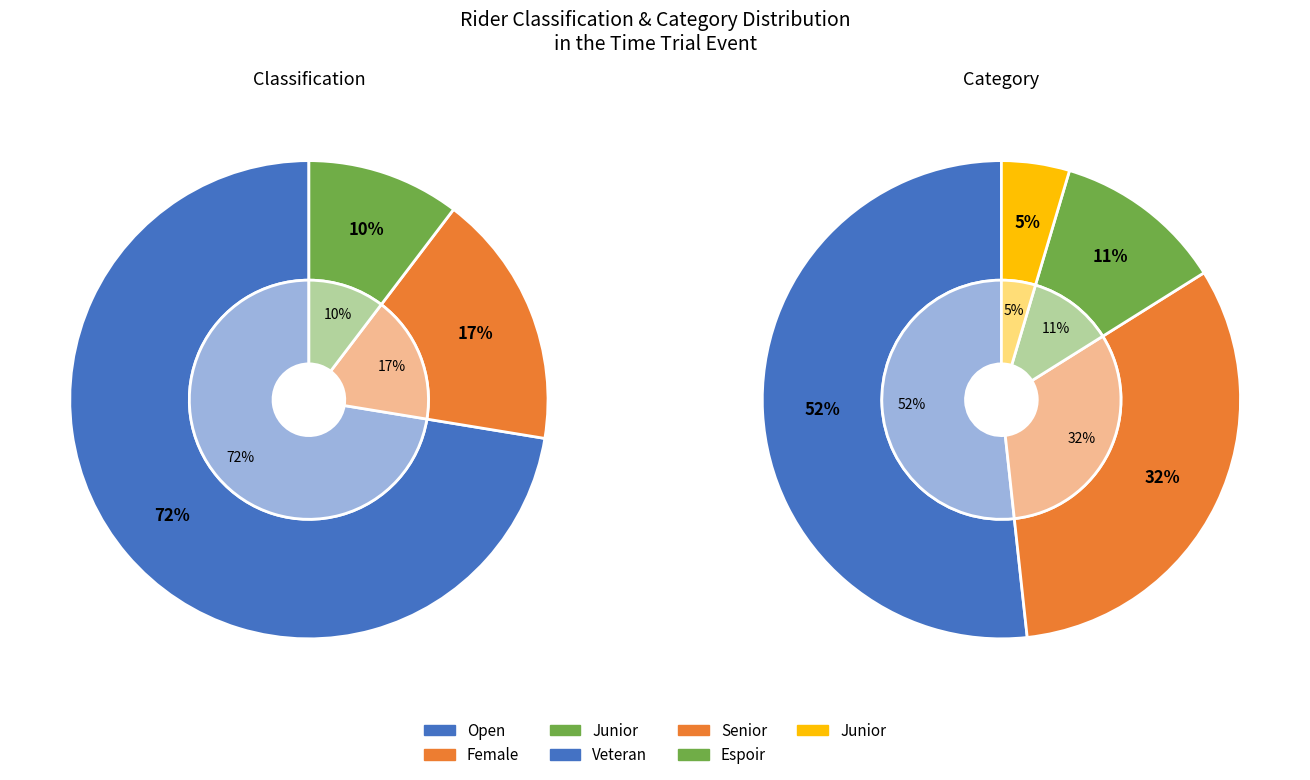

Approximately how many times larger is the value at Open compared to Female?

4.2